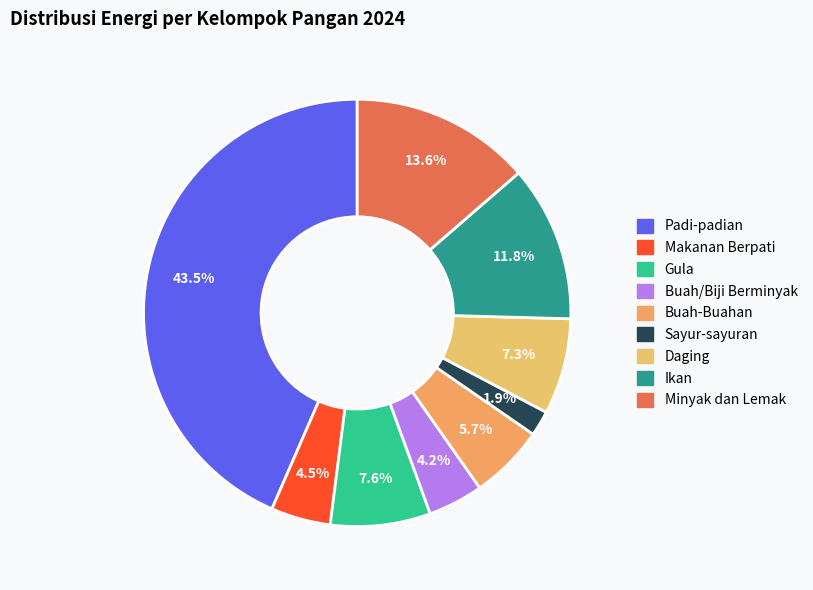

What is the total percentage of Padi-padian and Gula?

51.0%